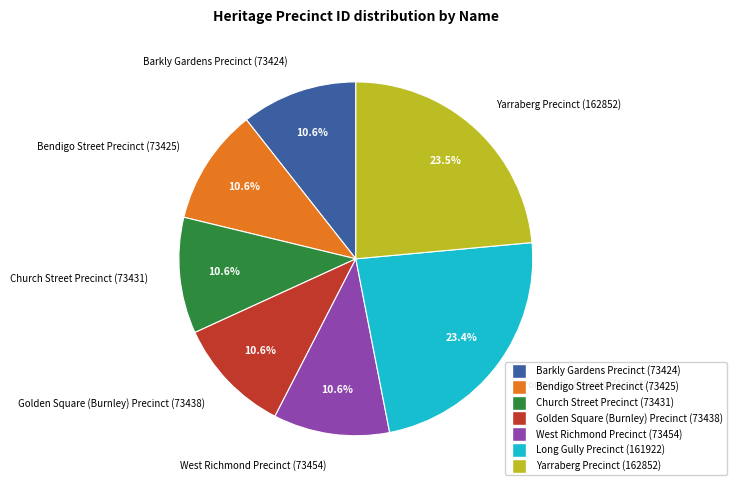

True or false: Golden Square (Burnley) Precinct accounts for 22% of the total.

False